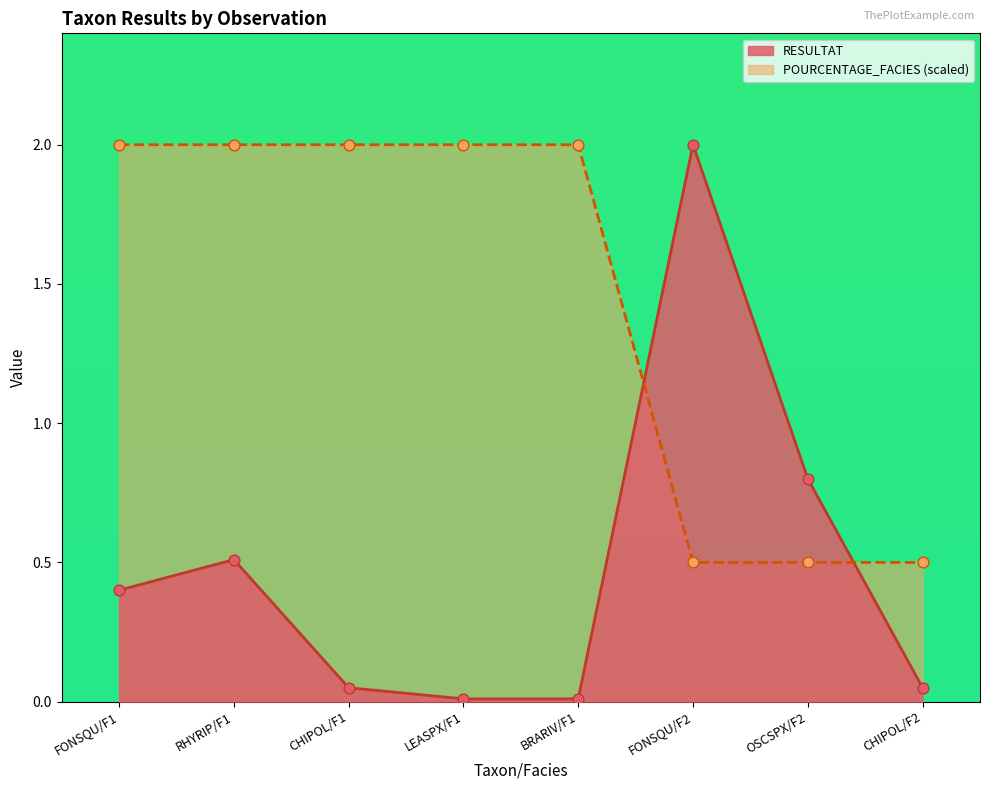

Which series has the largest total across all categories?

POURCENTAGE_FACIES (scaled)